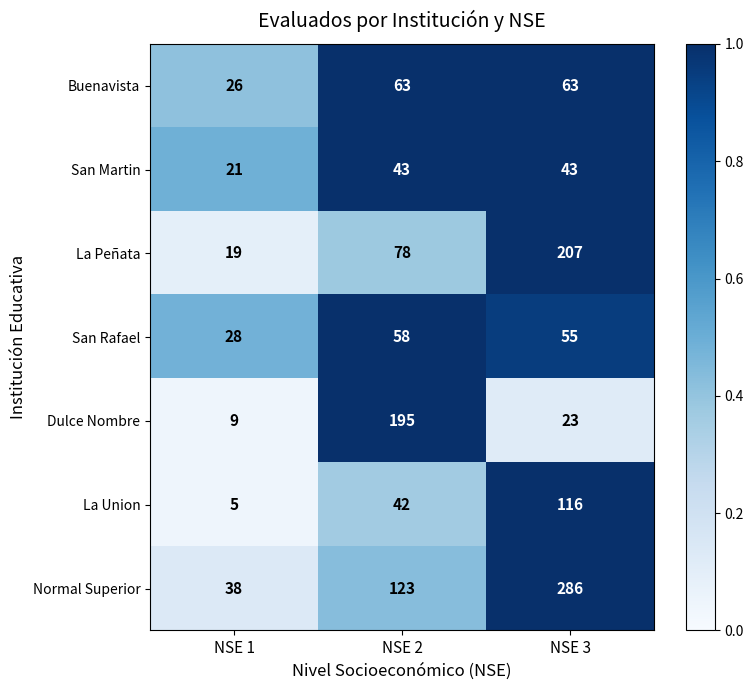

True or false: Buenavista has a value of 21 at NSE 3.

False